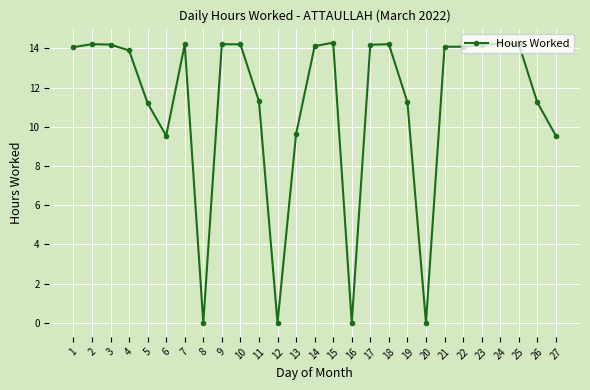

True or false: the data shows 11.2 at 5.

True